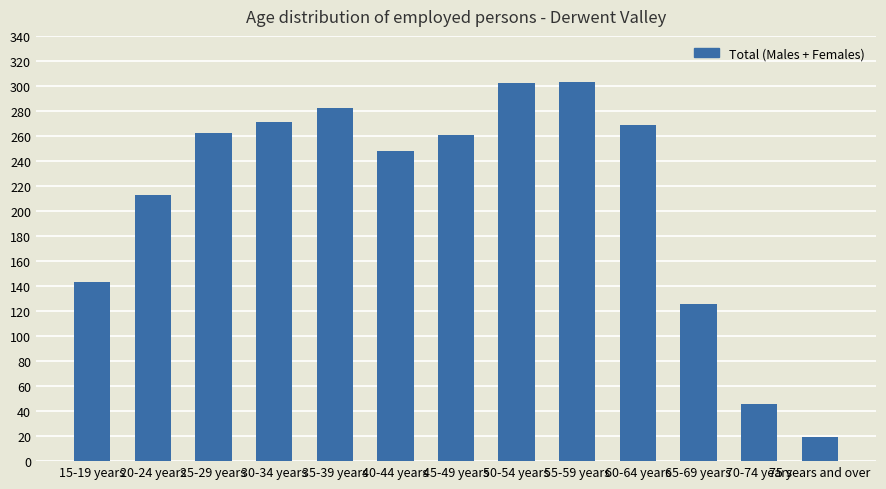

What is the label of the 9th bar from the left?

55-59 years